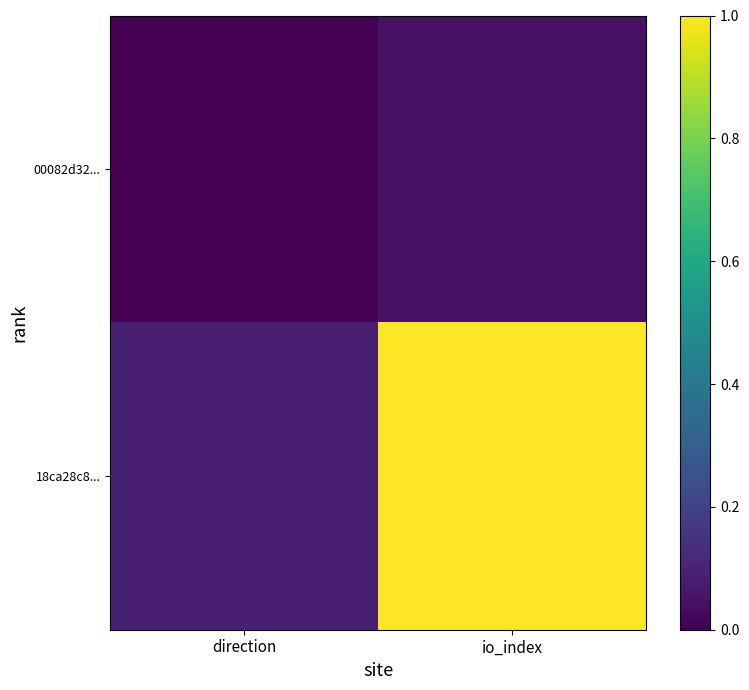

What is the total value across all series at direction?

0.1